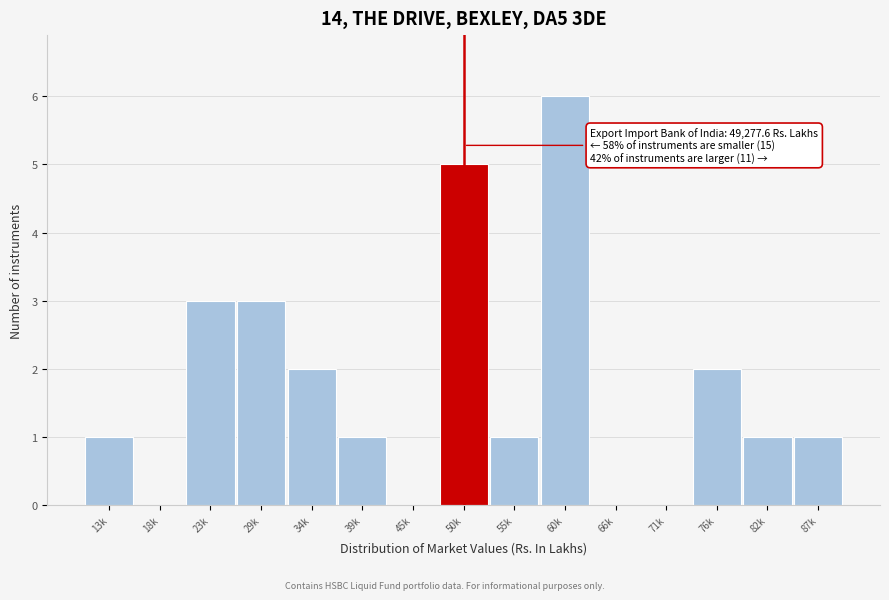

Reading right to left, what are all the values shown in this chart?

87k=1	82k=1	76k=2	71k=0	66k=0	60k=6	55k=1	50k=5	45k=0	39k=1	34k=2	29k=3	23k=3	18k=0	13k=1